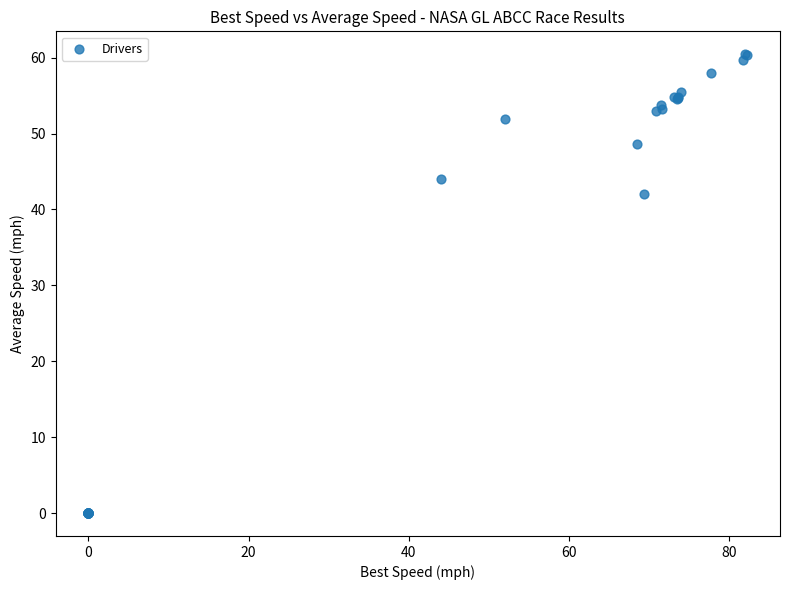

What Y value in the scatter plot is closest to 30?

42.0